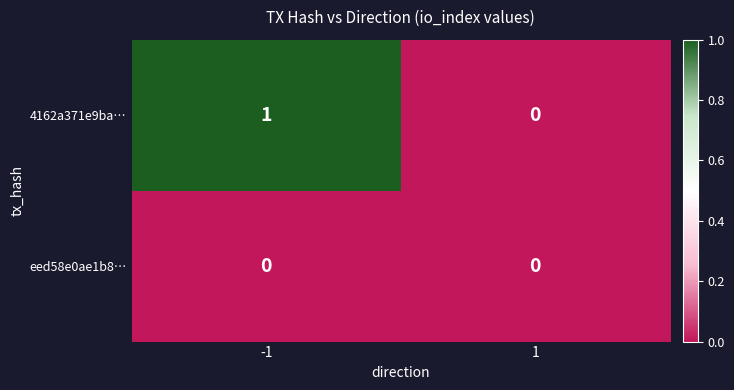

Between -1 and 1, which series saw the biggest shift?

4162a371e9ba…